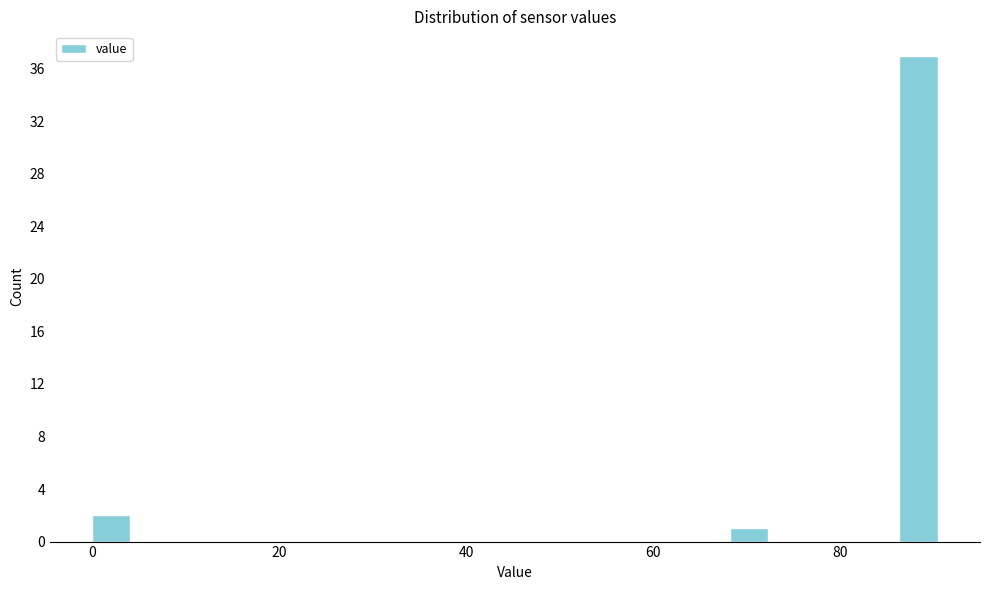

Read against the x-axis, roughly where is the centre of the tallest bar?

88